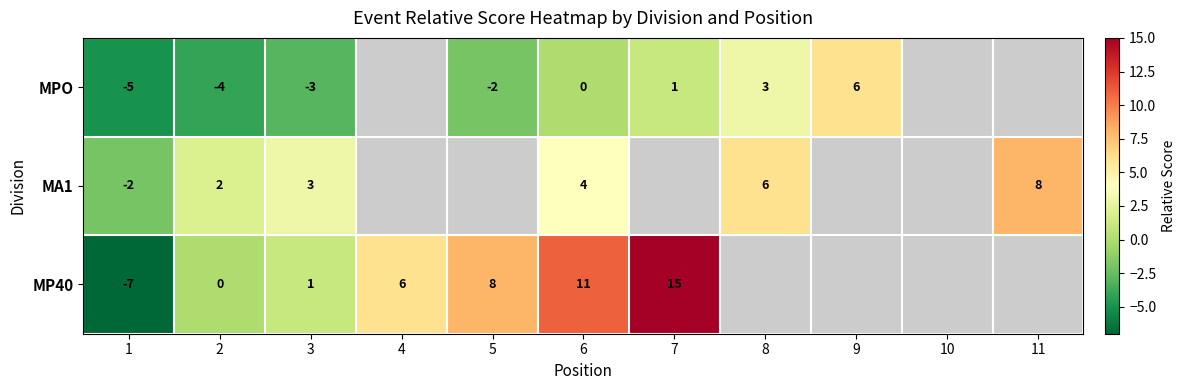

True or false: MP40 has a value of 12 at 5.

False